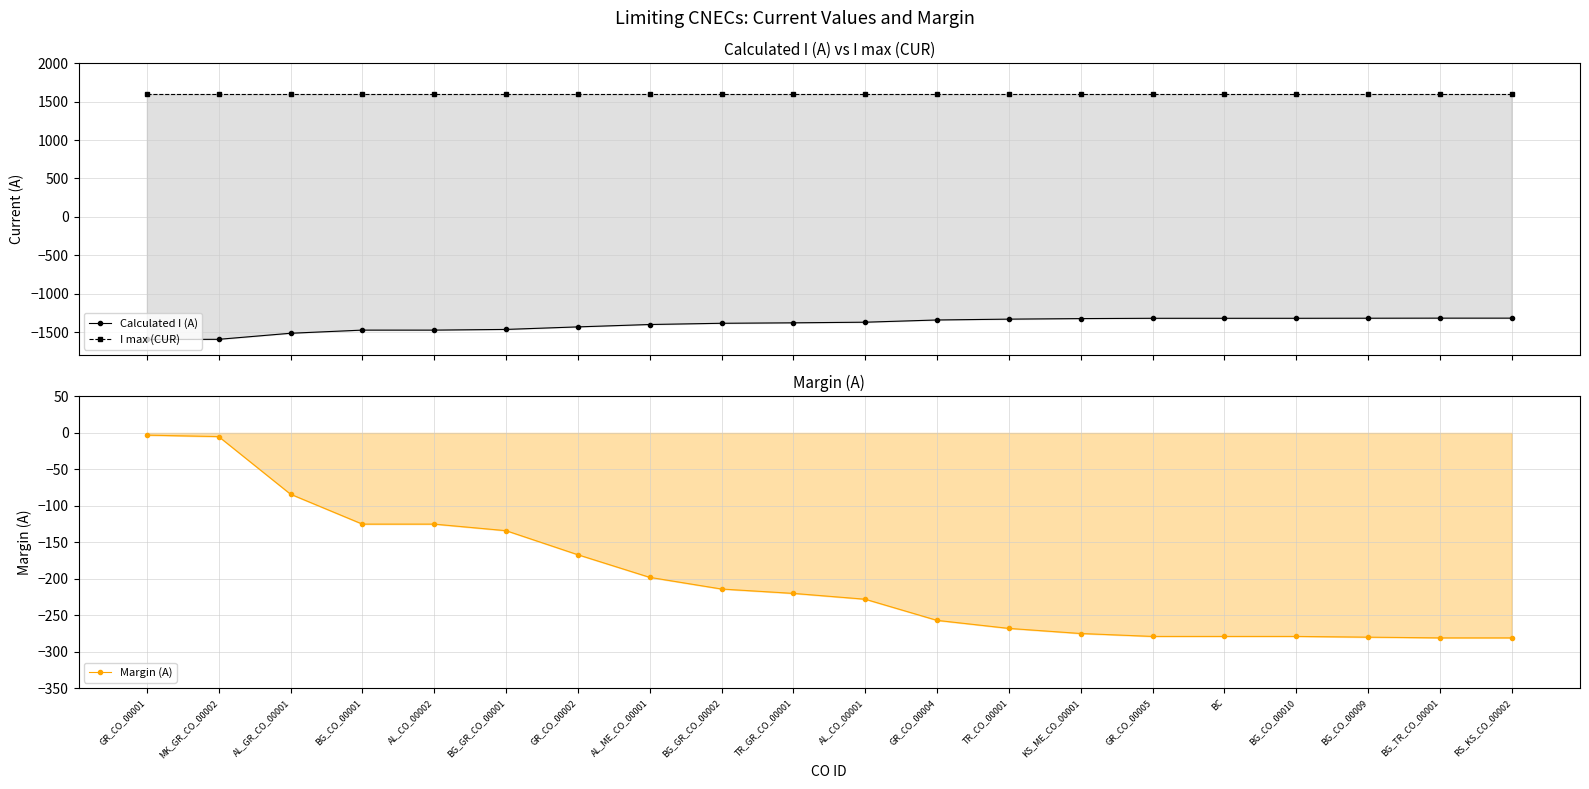

At which category is the sum across all series the highest?

GR_CO_00001